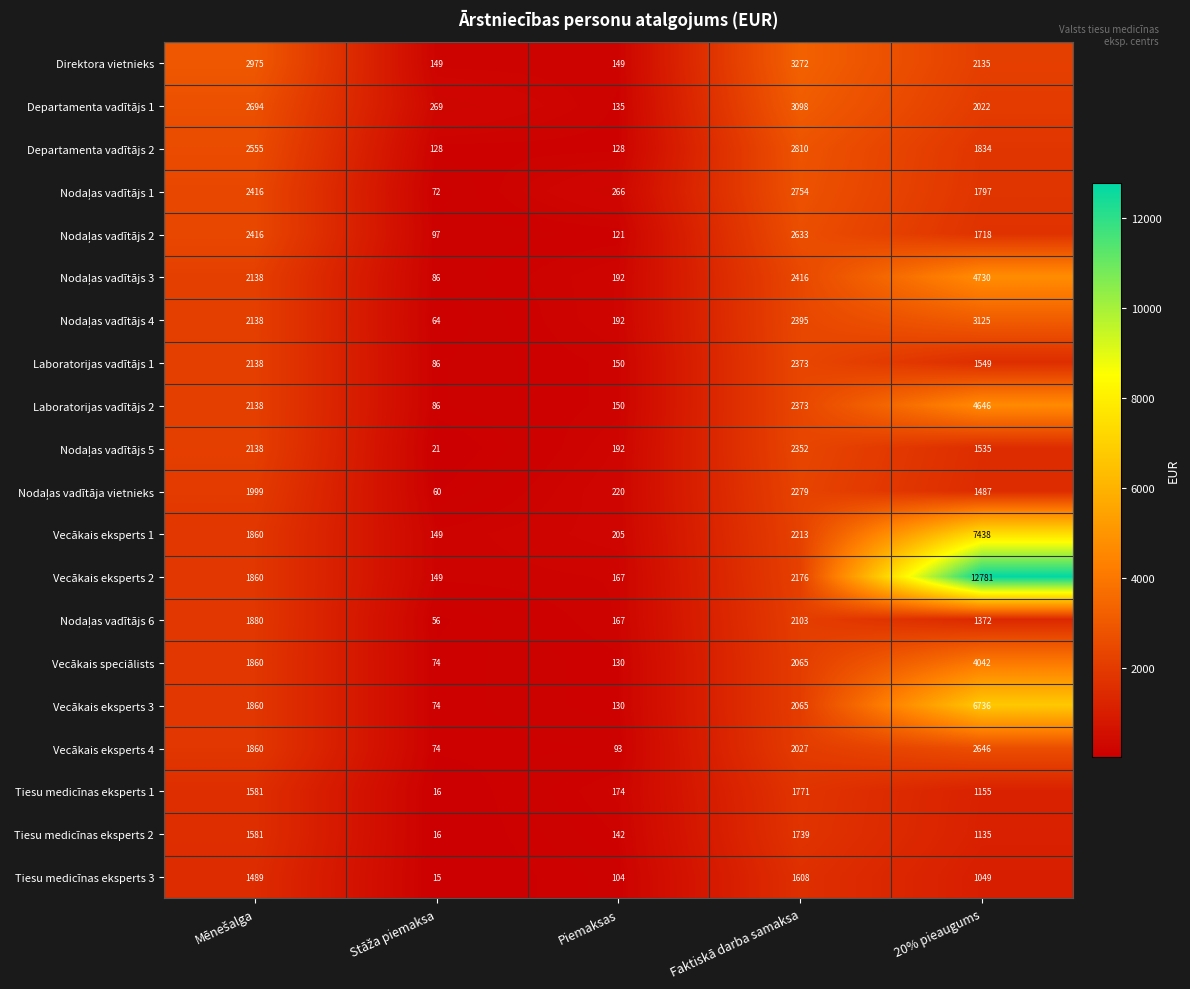

The value of Tiesu medicīnas eksperts 3 at Piemaksas is 104. True or false?

True